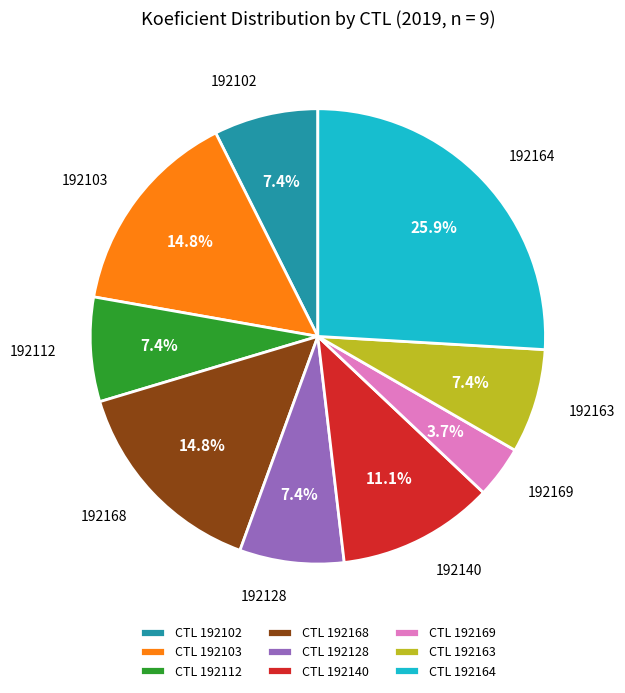

Which slice is the largest?

CTL 192164